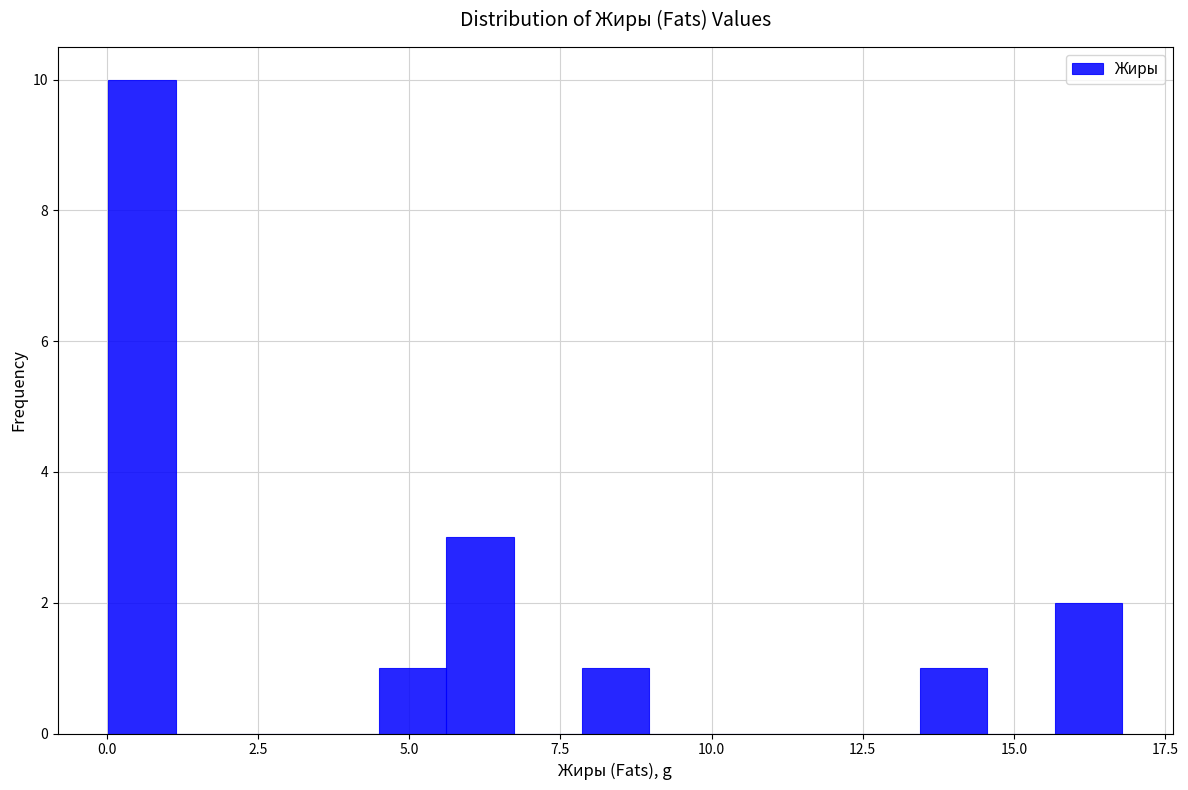

Around what value on the x-axis is the tallest bar? Give the approximate position of its centre, as read against the axis.

0.5